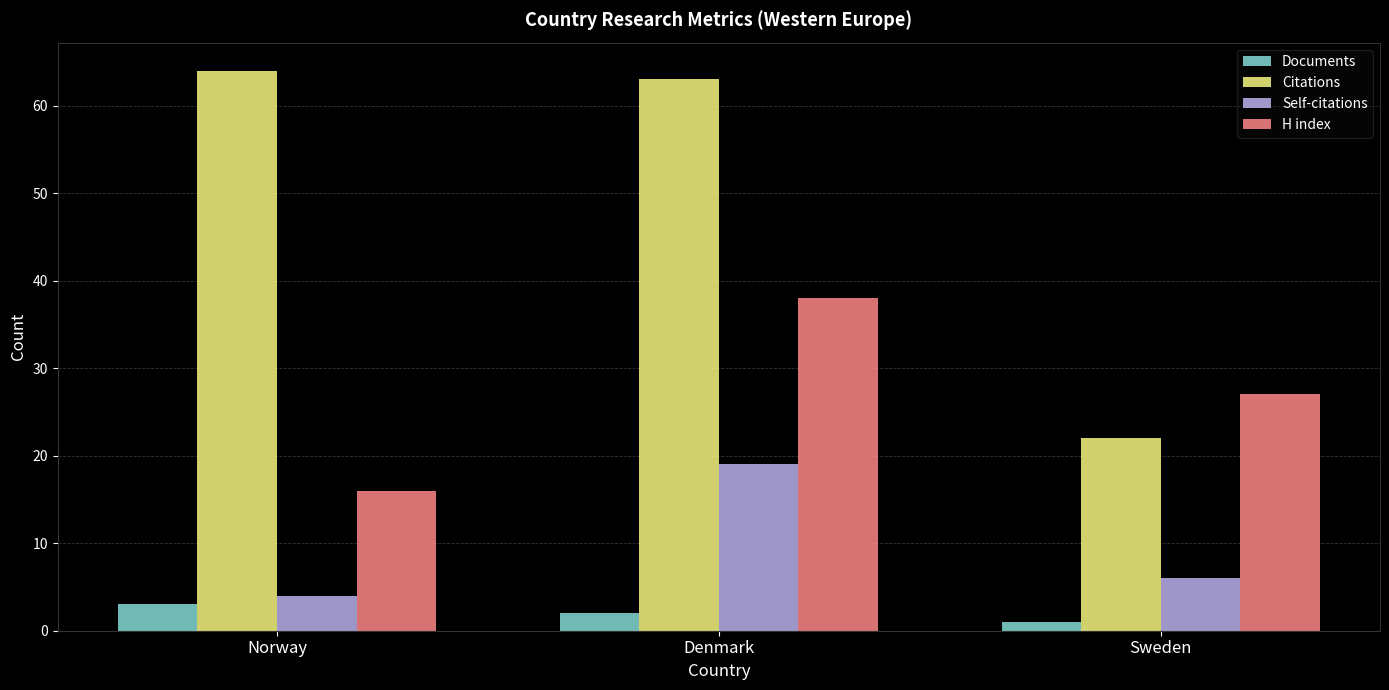

The value of Self-citations at Denmark is 19. True or false?

True